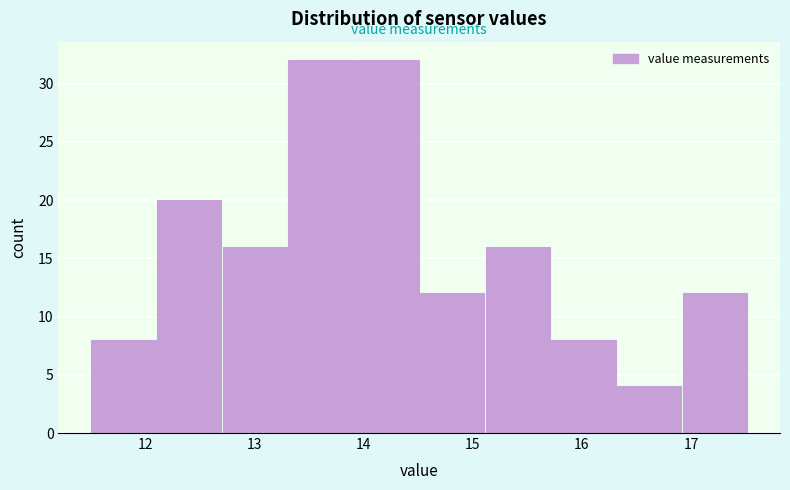

What is the height of the bar covering 14.5 to 15.1 on the x-axis? Neither the bar edges nor the heights are printed on the chart, so give them approximately, as read against the axes.

12